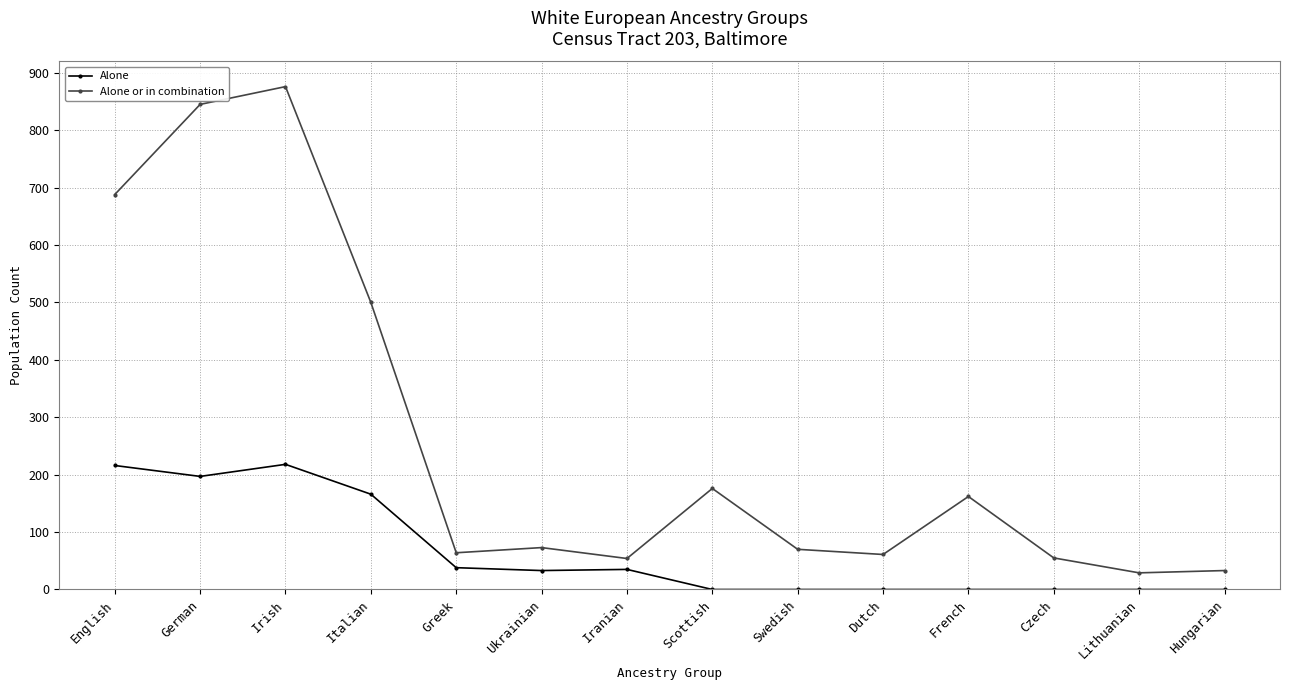

At which category does Alone reach its first local peak?

Irish